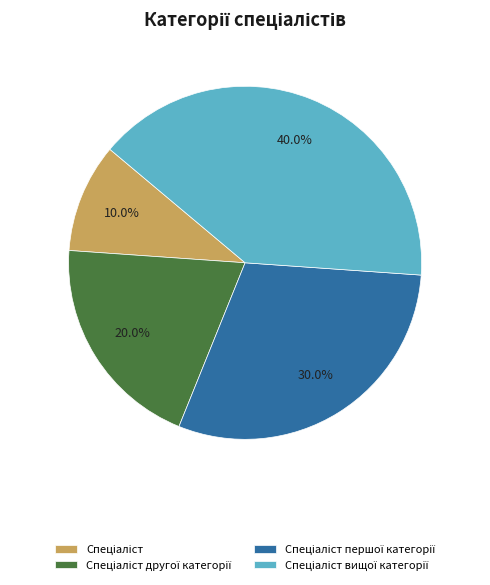

How many segments does this pie chart have?

4